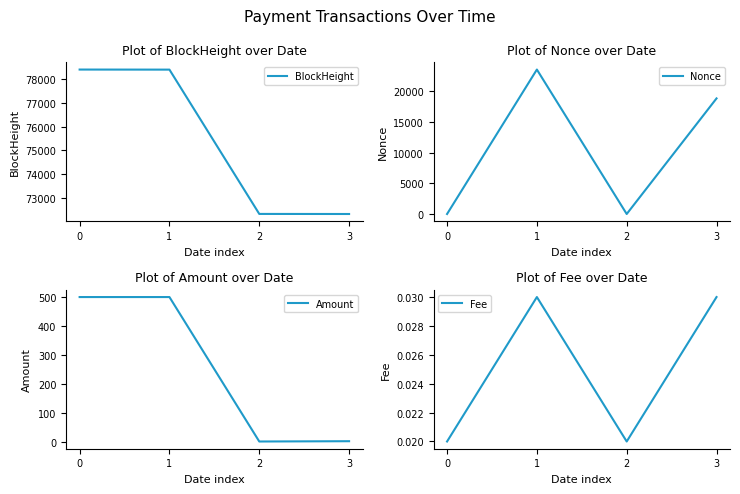

Does the chart have visible grid lines?

No